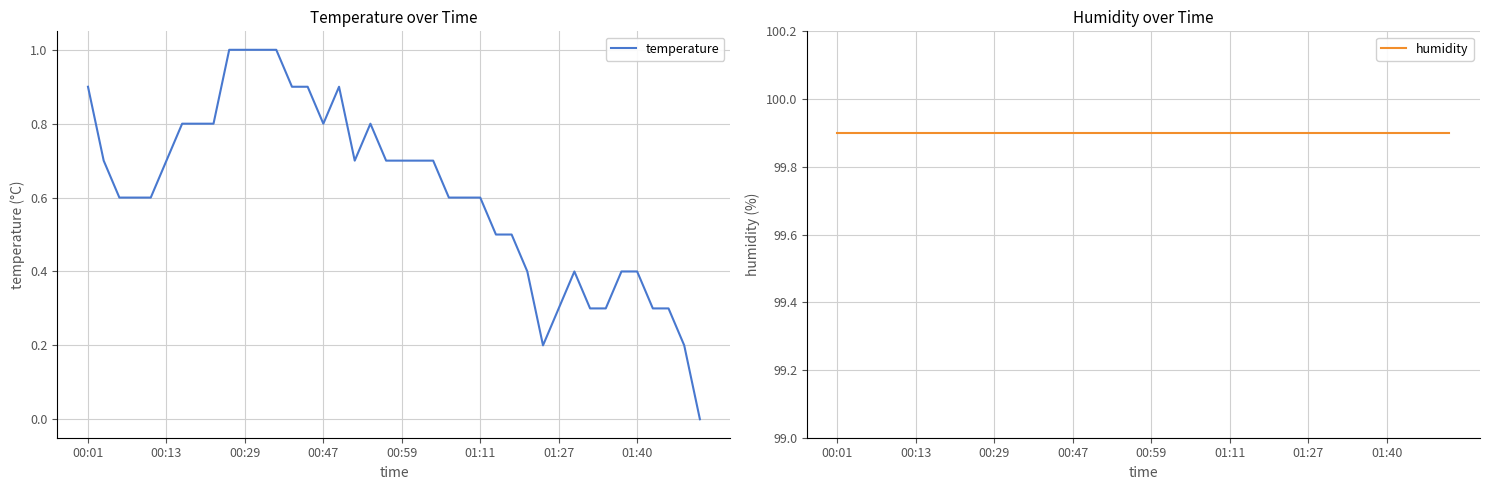

Which has a higher value, 00:01 or 28?

00:01